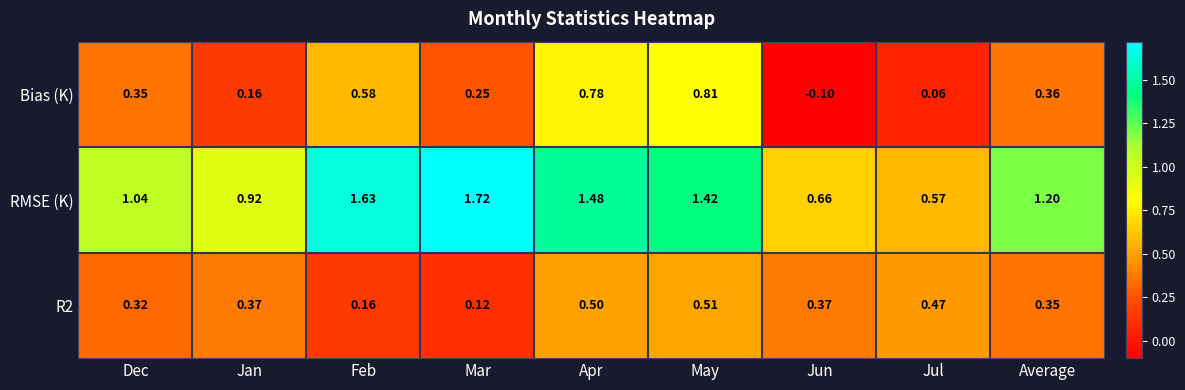

List the series in order of their peak value, highest first.

RMSE (K), Bias (K), R2